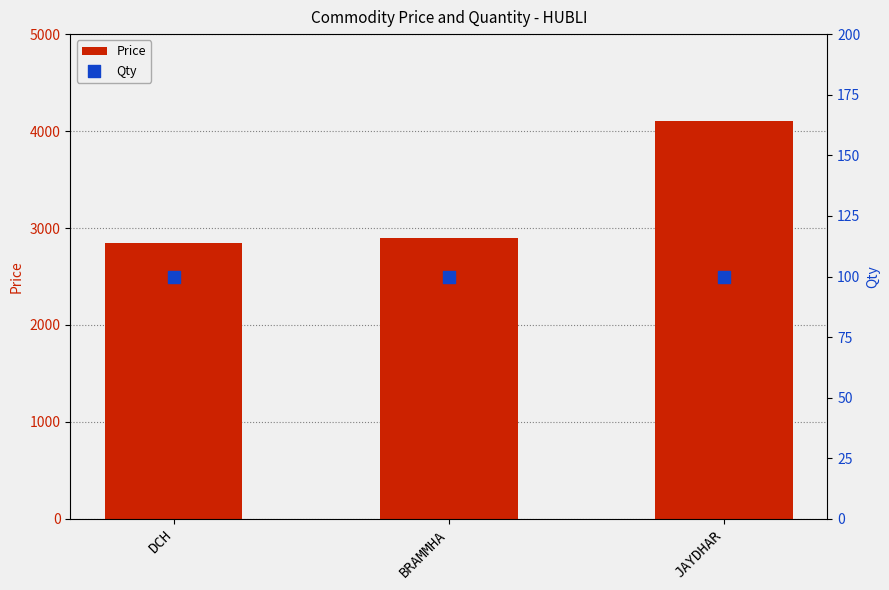

What is the total value across all series at JAYDHAR?

4200